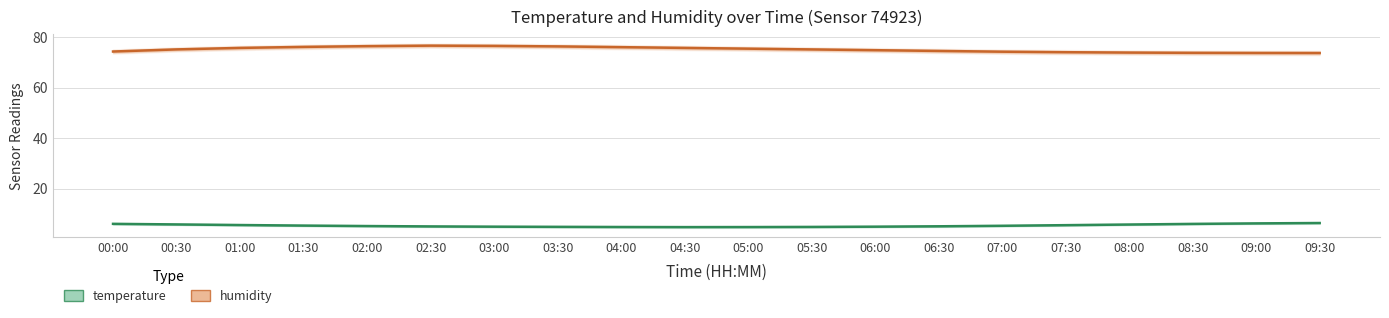

What is the lowest value of the humidity series?

73.8